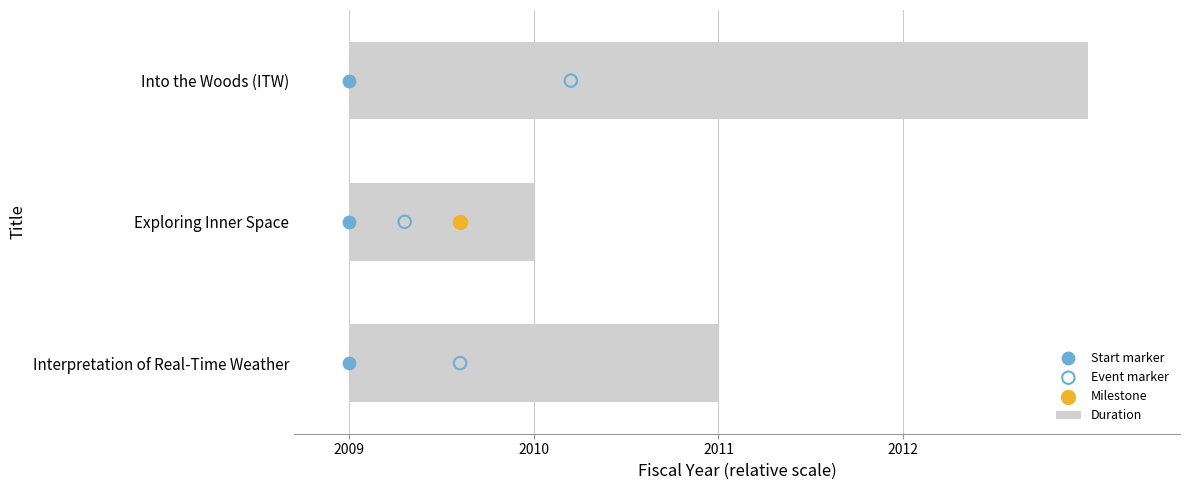

Which series reaches the minimum Y coordinate?

Start marker